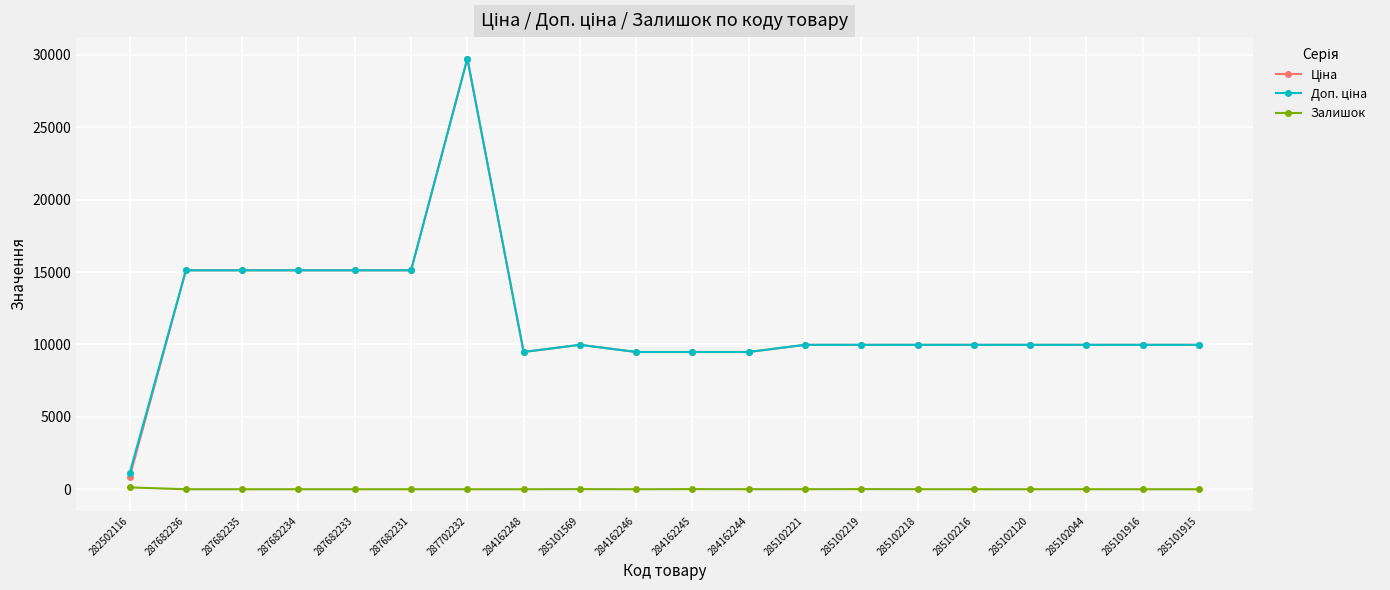

At which category is the sum across all series the highest?

287702232